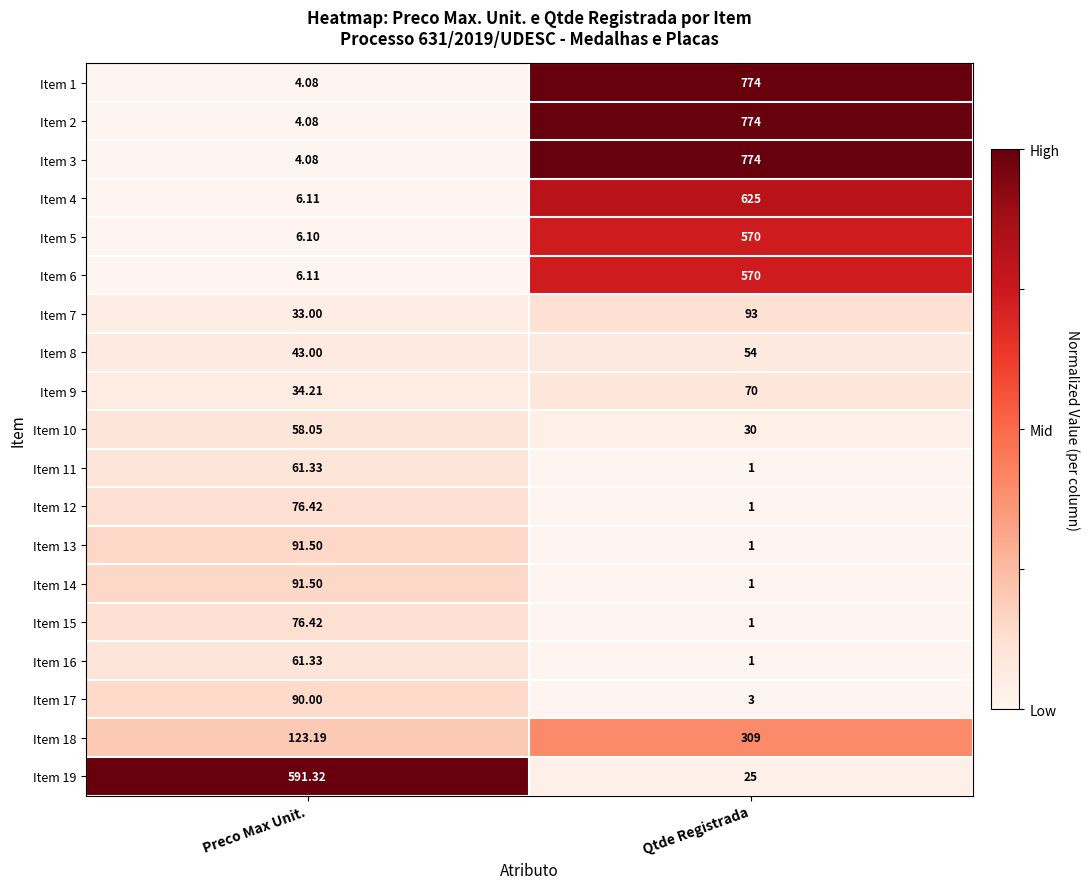

At which category does the chart reach its minimum across all series?

Qtde Registrada